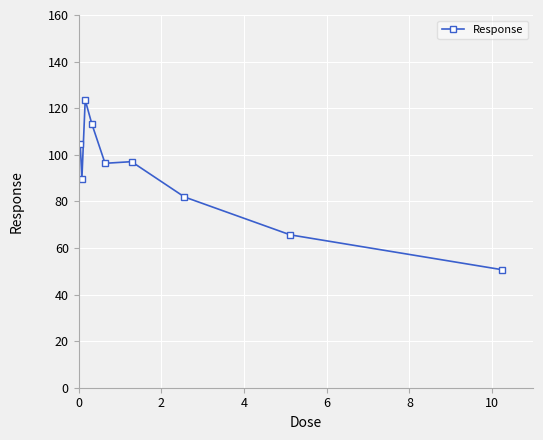

What is the difference between the maximum and minimum values?

72.8